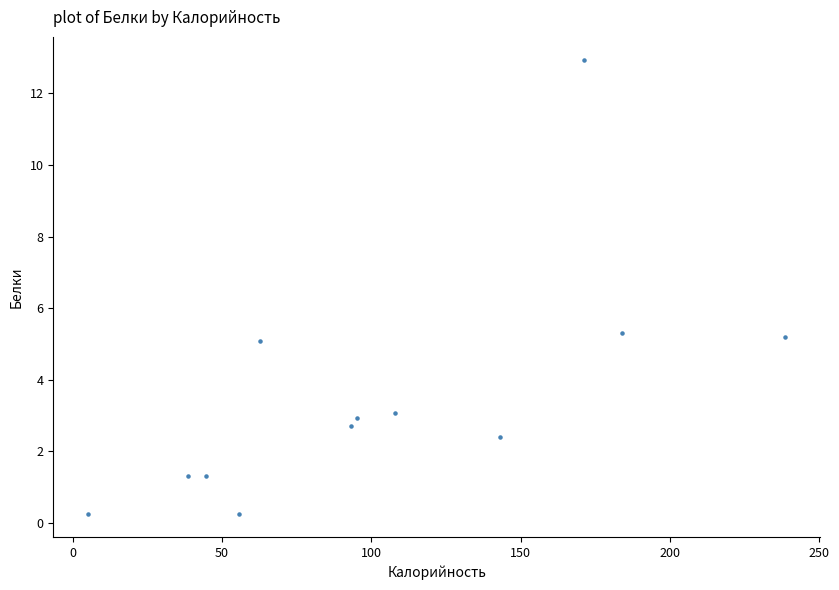

What is the average X value?

103.3